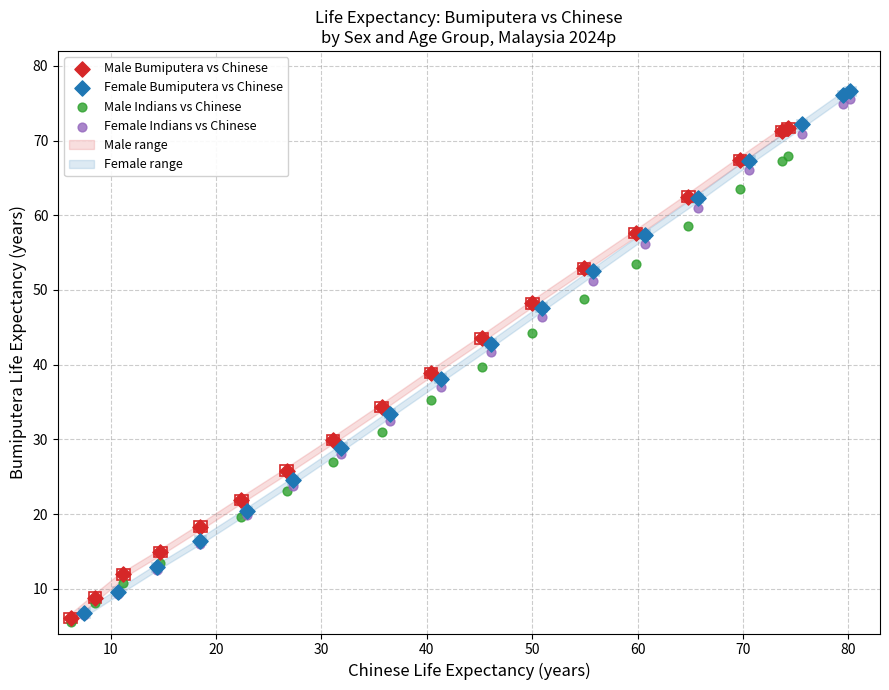

Which series has the widest spread of Y values?

Female Bumiputera vs Chinese